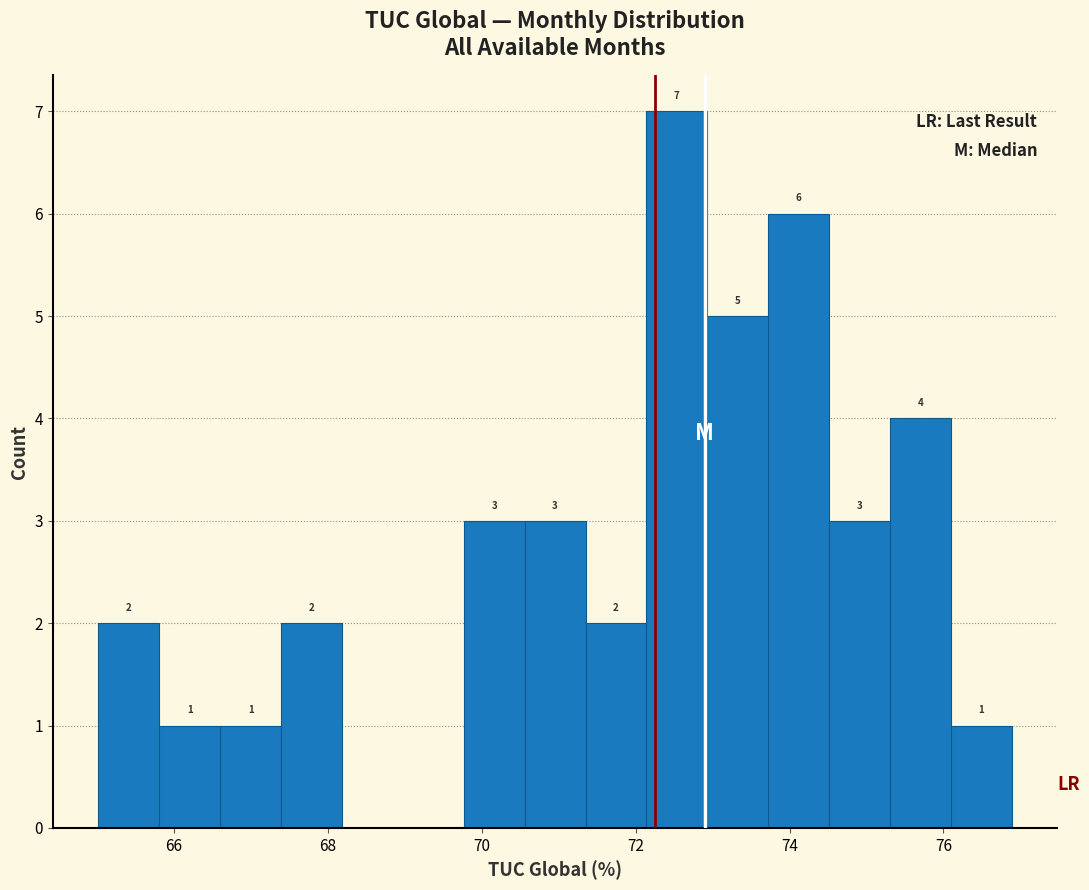

Around what value on the x-axis is the tallest bar? Give the approximate position of its centre, as read against the axis.

72.6